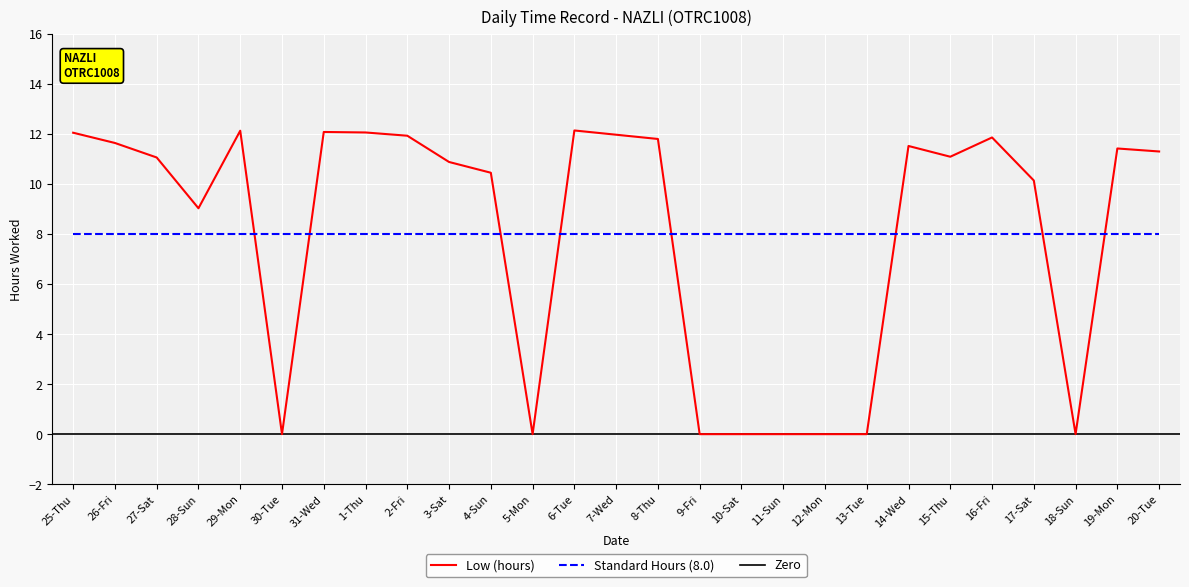

Reading left to right, extract all data points from this chart.

25-Thu=12.1	26-Fri=11.6	27-Sat=11.1	28-Sun=9.0	29-Mon=12.1	30-Tue=0.0	31-Wed=12.1	1-Thu=12.1	2-Fri=11.9	3-Sat=10.9	4-Sun=10.4	5-Mon=0.0	6-Tue=12.1	7-Wed=12.0	8-Thu=11.8	9-Fri=0.0	10-Sat=0.0	11-Sun=0.0	12-Mon=0.0	13-Tue=0.0	14-Wed=11.5	15-Thu=11.1	16-Fri=11.9	17-Sat=10.1	18-Sun=0.0	19-Mon=11.4	20-Tue=11.3